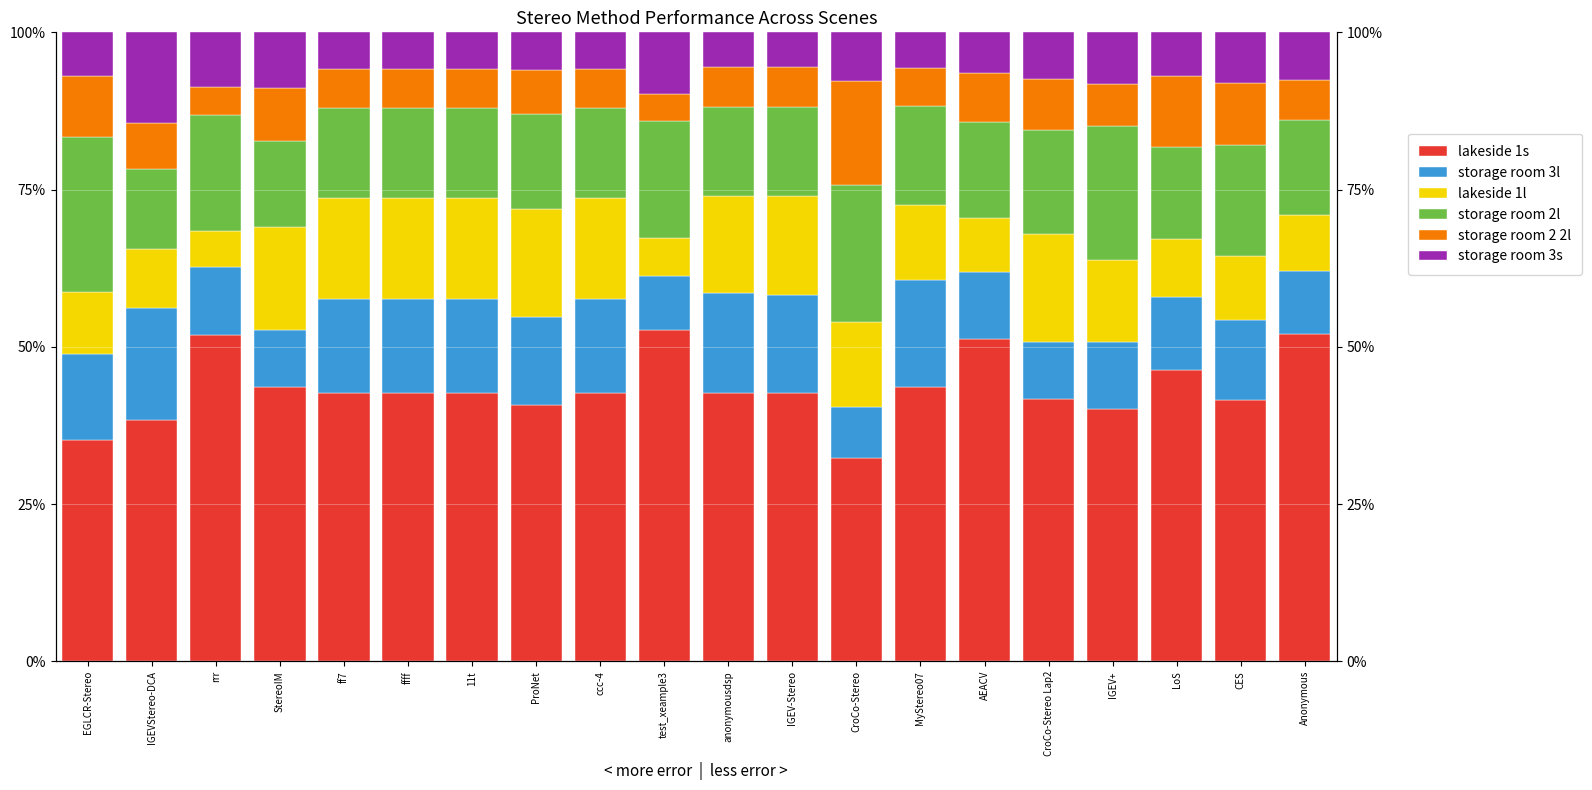

Reading right to left, extract all data points from this chart.

lakeside 1s: 52.1	41.6	46.3	40.1	41.6	51.2	43.6	32.3	42.6	42.6	52.6	42.7	40.8	42.7	42.7	42.7	43.6	51.9	38.3	35.1
storage room 3l: 10.0	12.6	11.6	10.6	9.1	10.7	17.0	8.1	15.7	15.9	8.6	14.9	13.9	14.9	14.9	14.9	9.1	10.8	17.8	13.8
lakeside 1l: 8.9	10.3	9.1	13.1	17.3	8.5	11.9	13.5	15.7	15.4	6.0	16.1	17.1	16.1	16.1	16.1	16.4	5.7	9.4	9.8
storage room 2l: 15.0	17.6	14.6	21.3	16.4	15.3	15.8	21.9	14.2	14.2	18.7	14.2	15.2	14.2	14.2	14.2	13.6	18.4	12.8	24.6
storage room 2 2l: 6.4	9.9	11.3	6.7	8.2	7.8	6.0	16.5	6.4	6.4	4.2	6.2	7.0	6.2	6.2	6.2	8.5	4.4	7.2	9.8
storage room 3s: 7.5	8.0	7.0	8.2	7.4	6.4	5.7	7.8	5.5	5.5	9.9	5.9	6.0	5.9	5.9	5.9	8.8	8.8	14.4	6.9